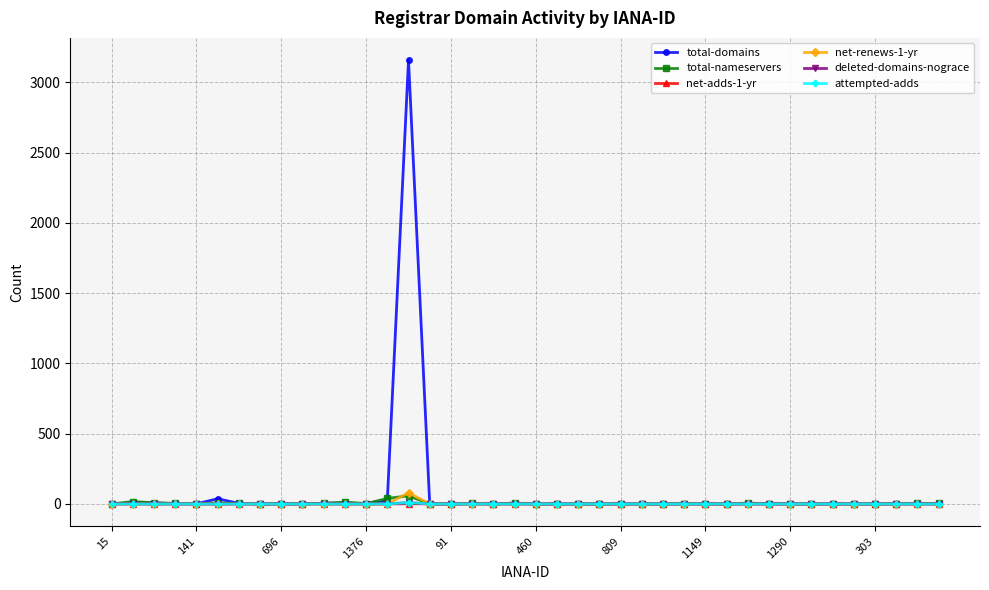

Which series has the largest range (max minus min)?

total-domains